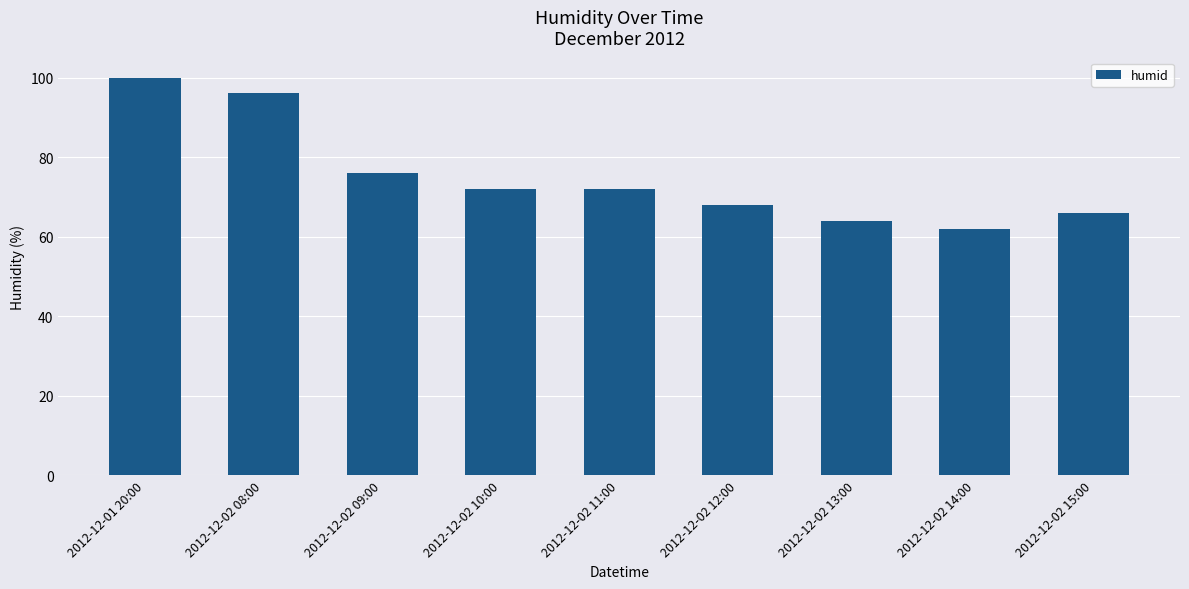

How many data points are less than 72?

4